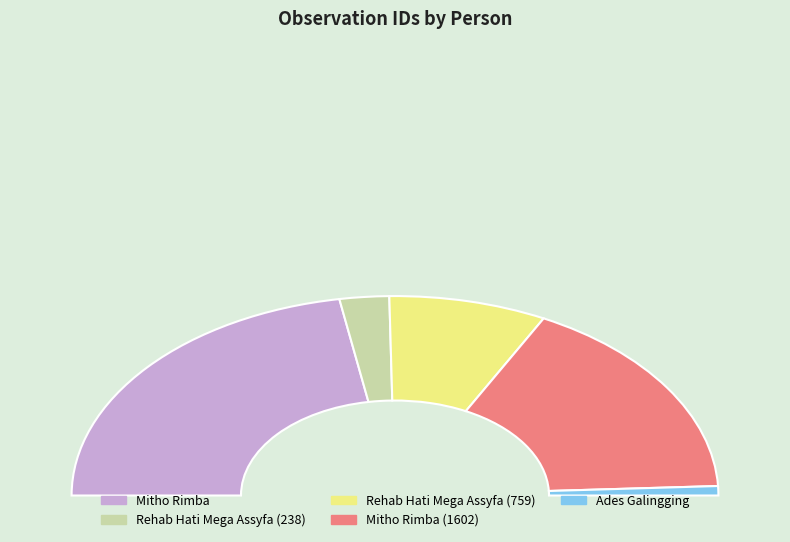

Between Rehab Hati Mega Assyfa (238) and Rehab Hati Mega Assyfa (759), which is larger?

Rehab Hati Mega Assyfa (759)